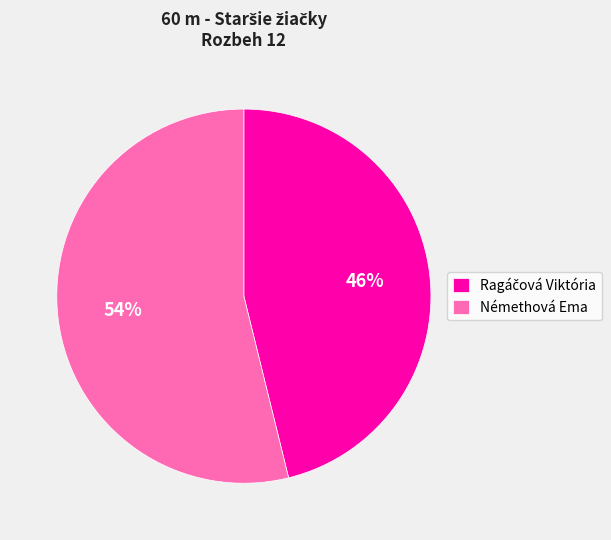

What percentage is the Némethová Ema slice, to the nearest percent?

54%